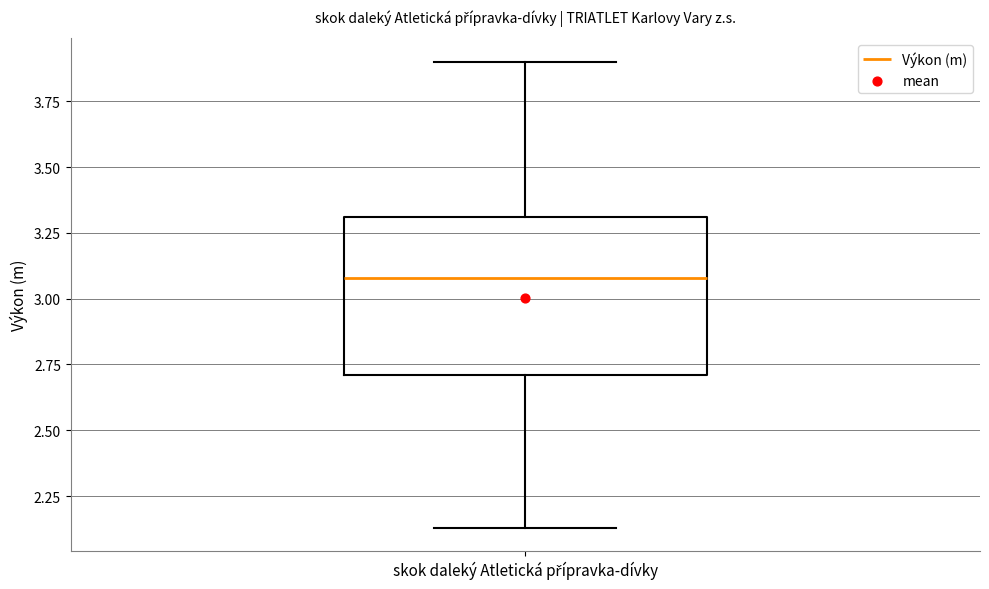

Transcribe this box plot: give where the median line is, the range the box spans, and where the two whiskers end, as read against the y-axis. The values are not printed on the chart, so give them approximately, as read against the axis.

median 3.10, box 2.70 to 3.30, whiskers 2.15 to 3.90